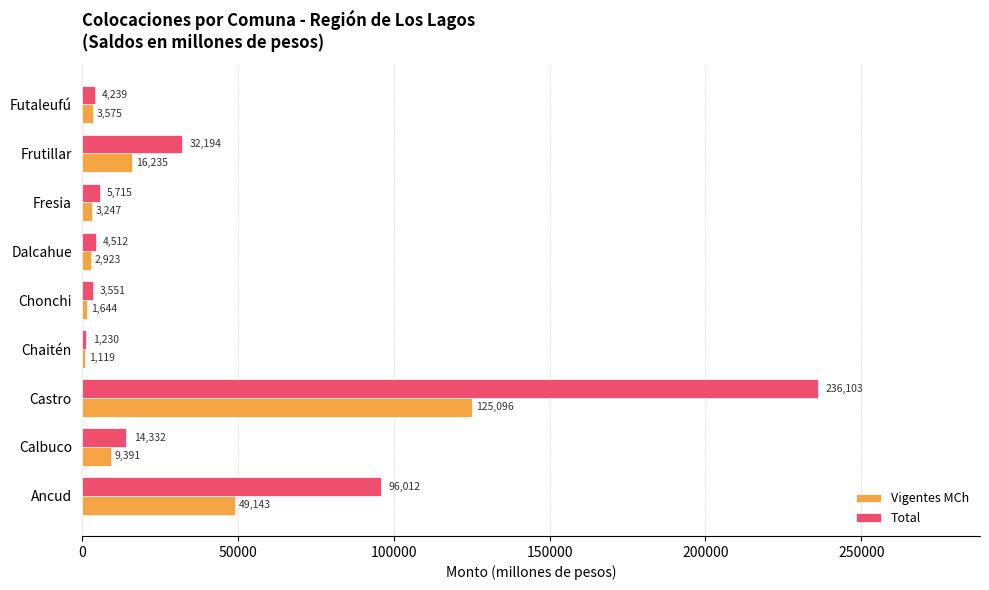

Which series has the largest range (max minus min)?

Total